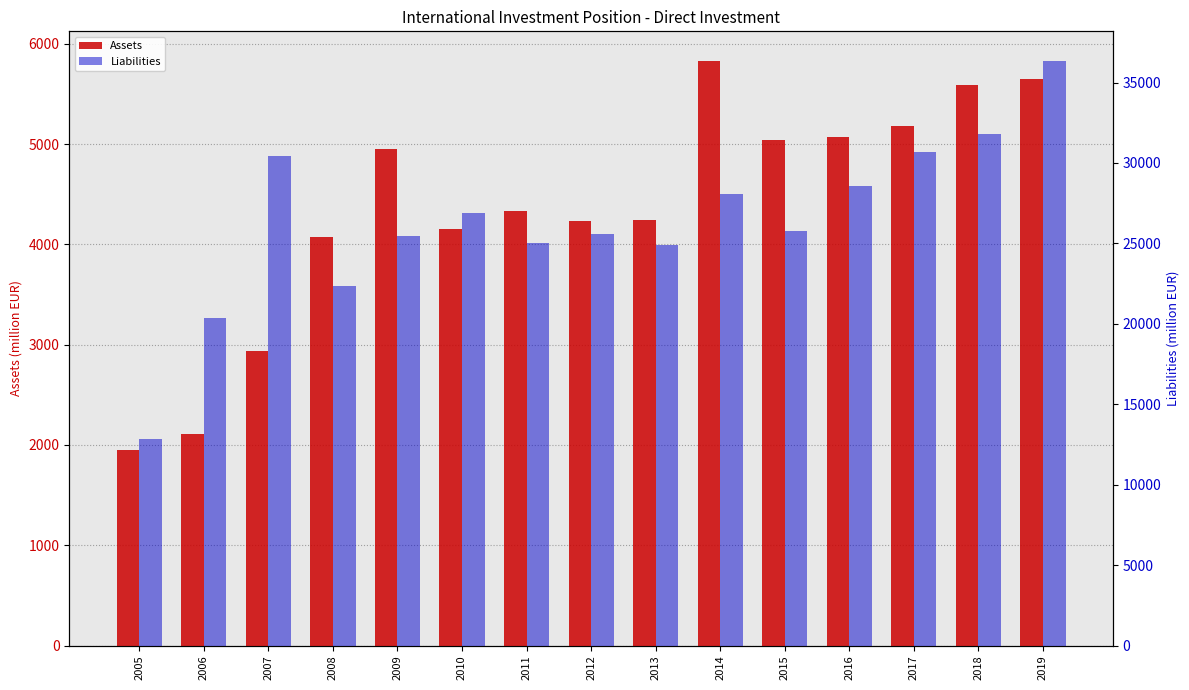

Which series has the largest total across all categories?

Liabilities